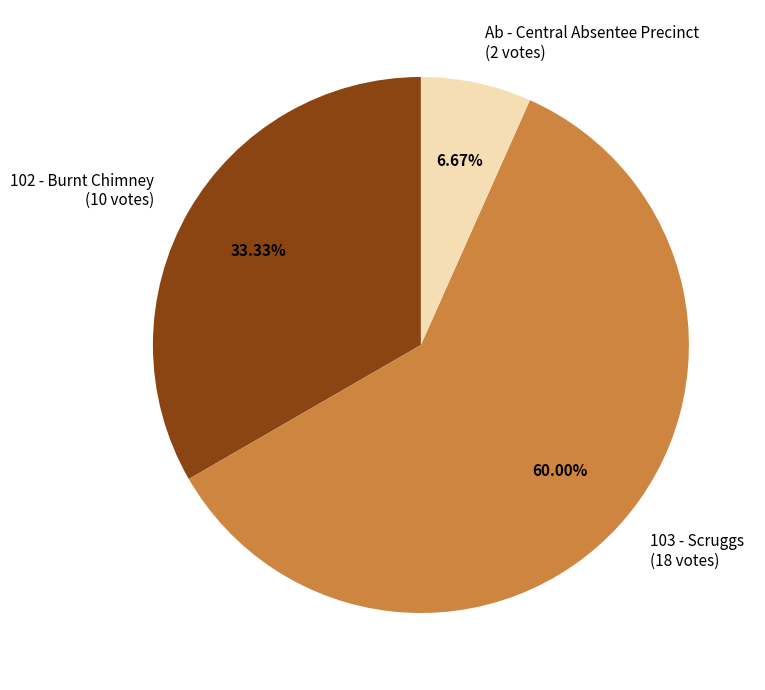

The 103 - Scruggs slice represents 51% of the pie. True or false?

False